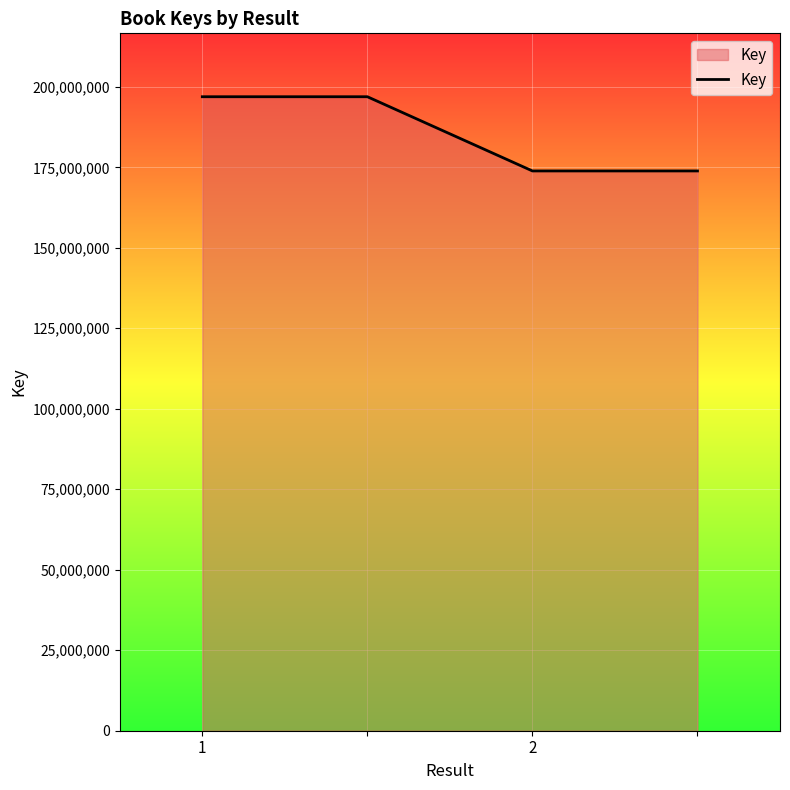

What is the maximum value shown in the chart?

196922052